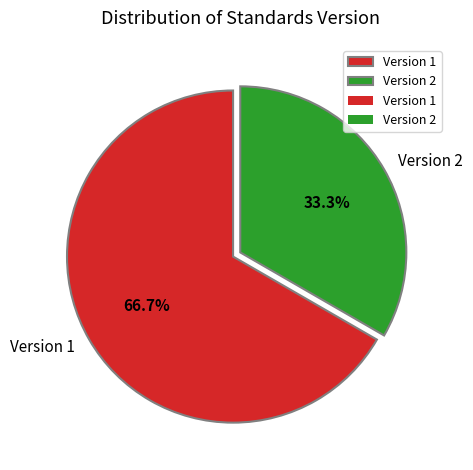

What is the smallest slice in the pie chart?

Version 2